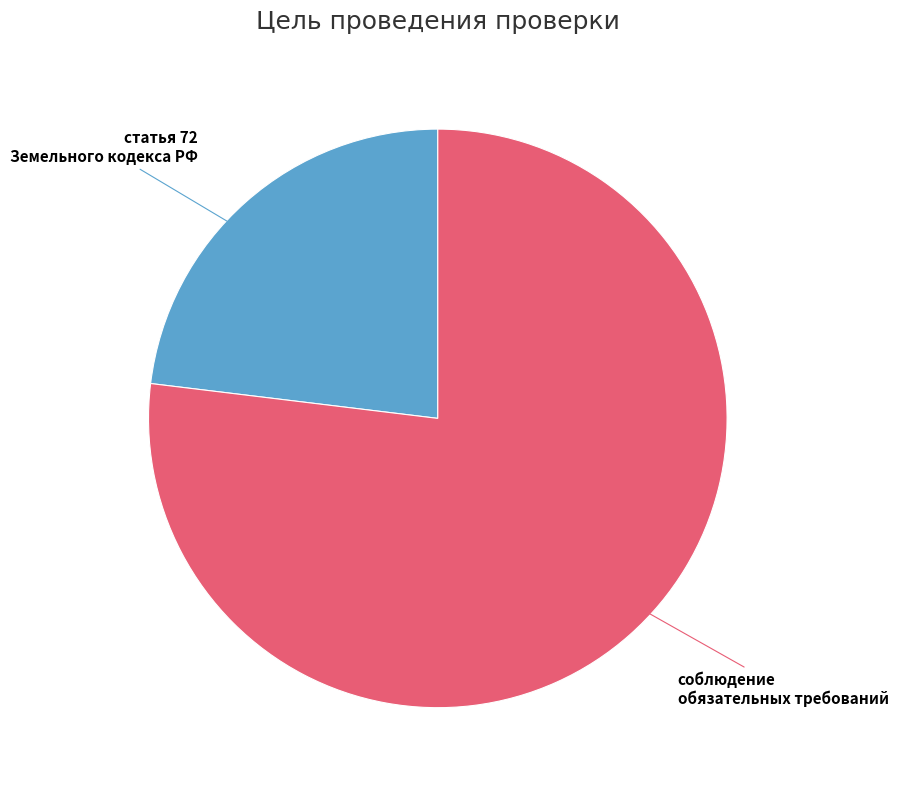

Is there any slice that represents more than half of the pie?

Yes